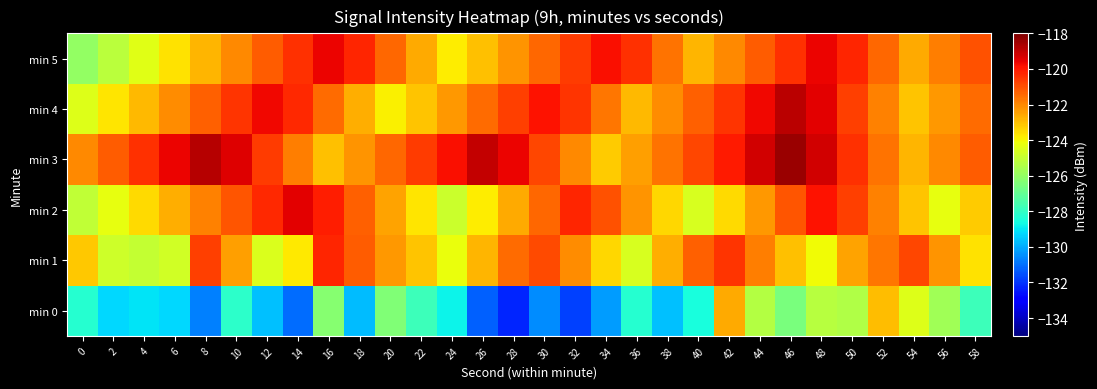

List the series in order of their peak value, lowest first.

min 0, min 1, min 5, min 2, min 4, min 3